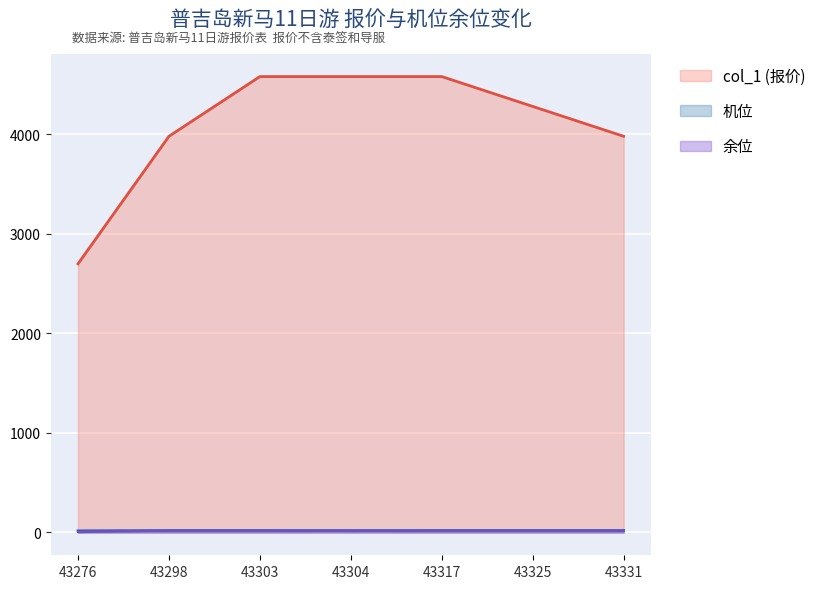

True or false: 余位 and col_1 (报价) intersect in this chart.

False